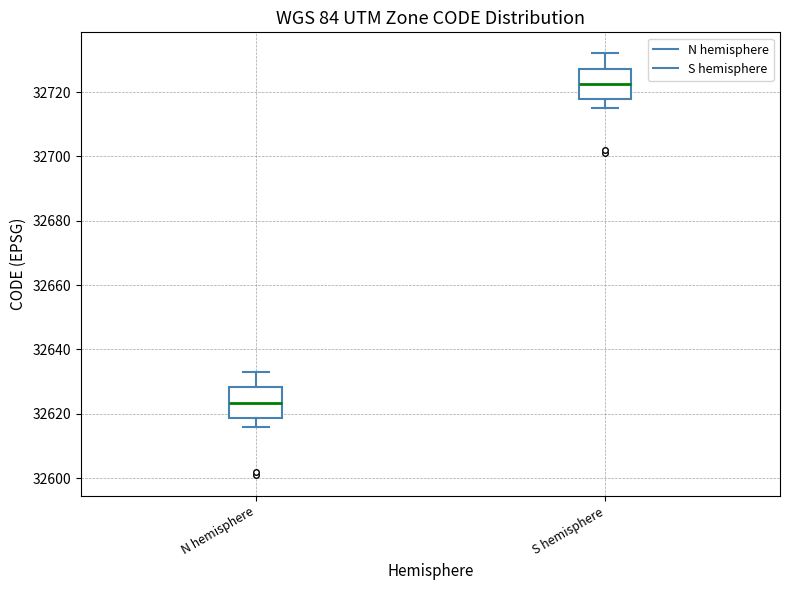

Where does the upper whisker of the box for N hemisphere end on the y-axis? The values are not printed on the chart, so give them approximately, as read against the axis.

32634